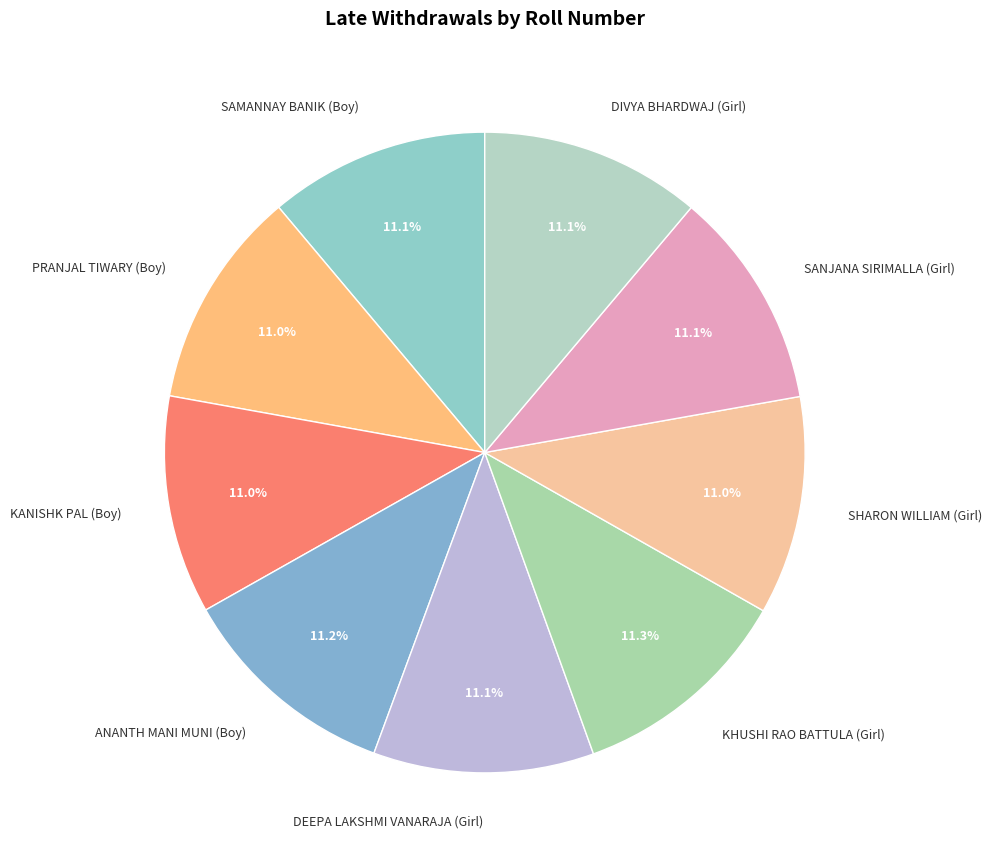

To the nearest percent, what is the average slice percentage?

11%